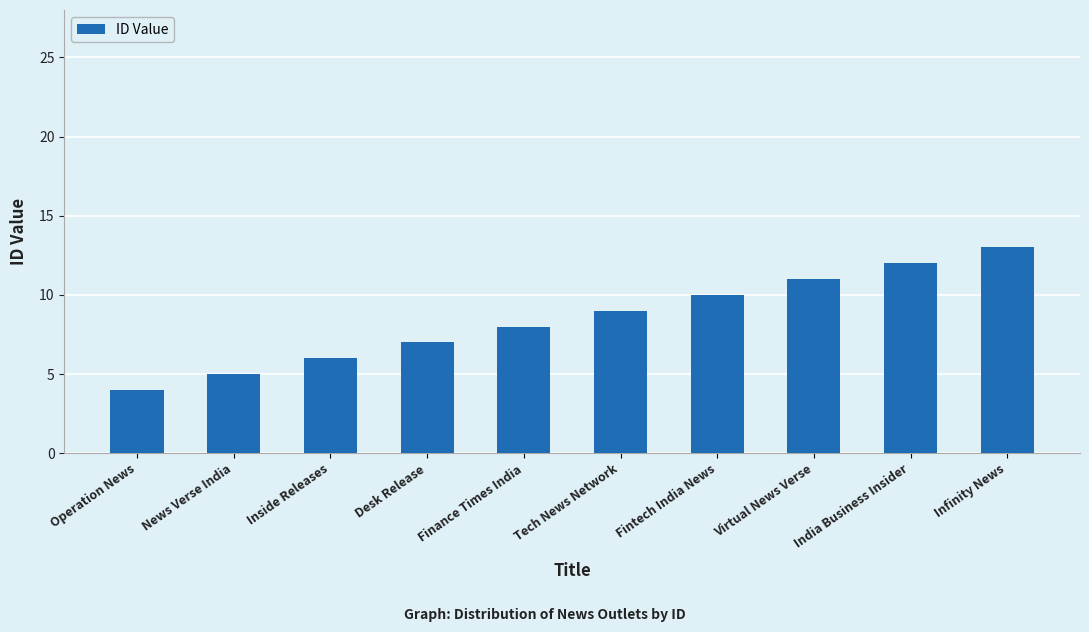

What position from the left is India Business Insider?

9